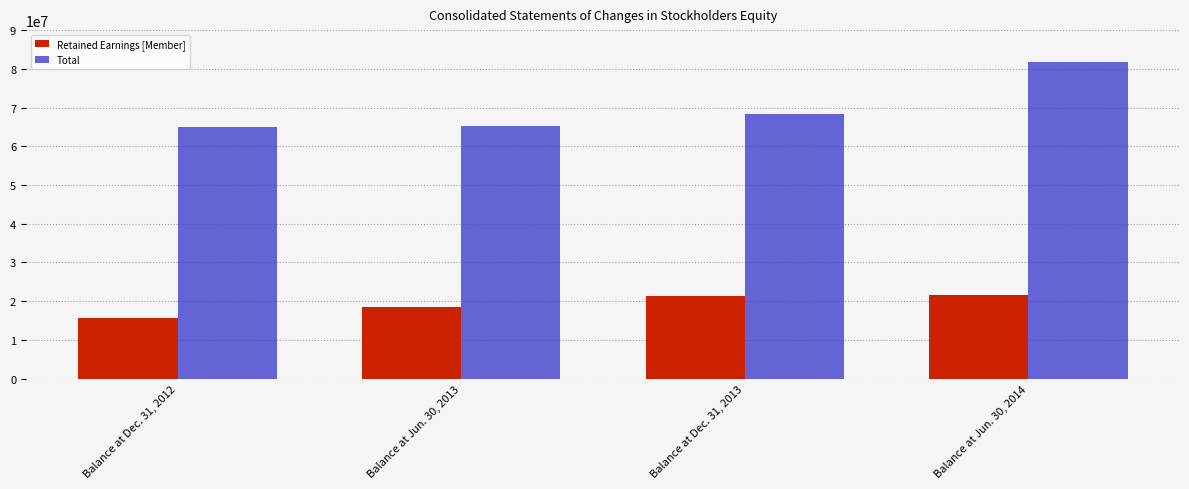

The value of Retained Earnings [Member] at Balance at Dec. 31, 2013 is 21374381. True or false?

True